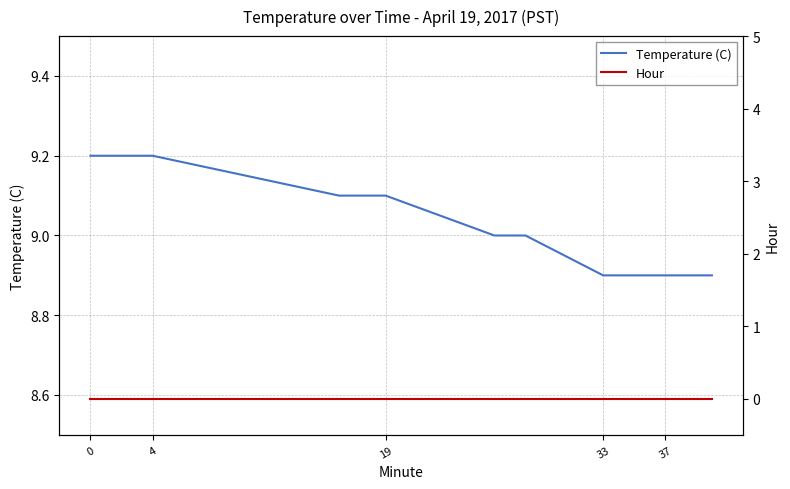

Rank the series by their maximum value, from lowest to highest.

Hour, Temperature (C)